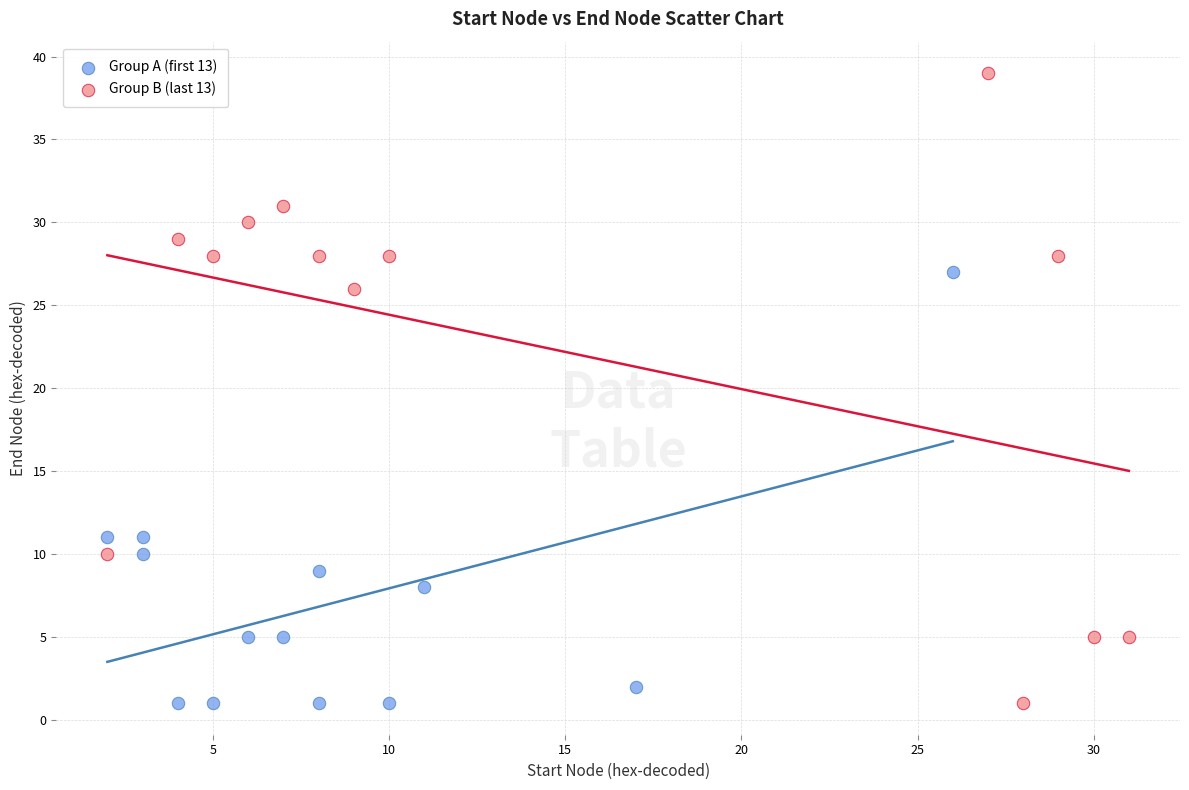

Which series contains the highest Y value?

Group B (last 13)